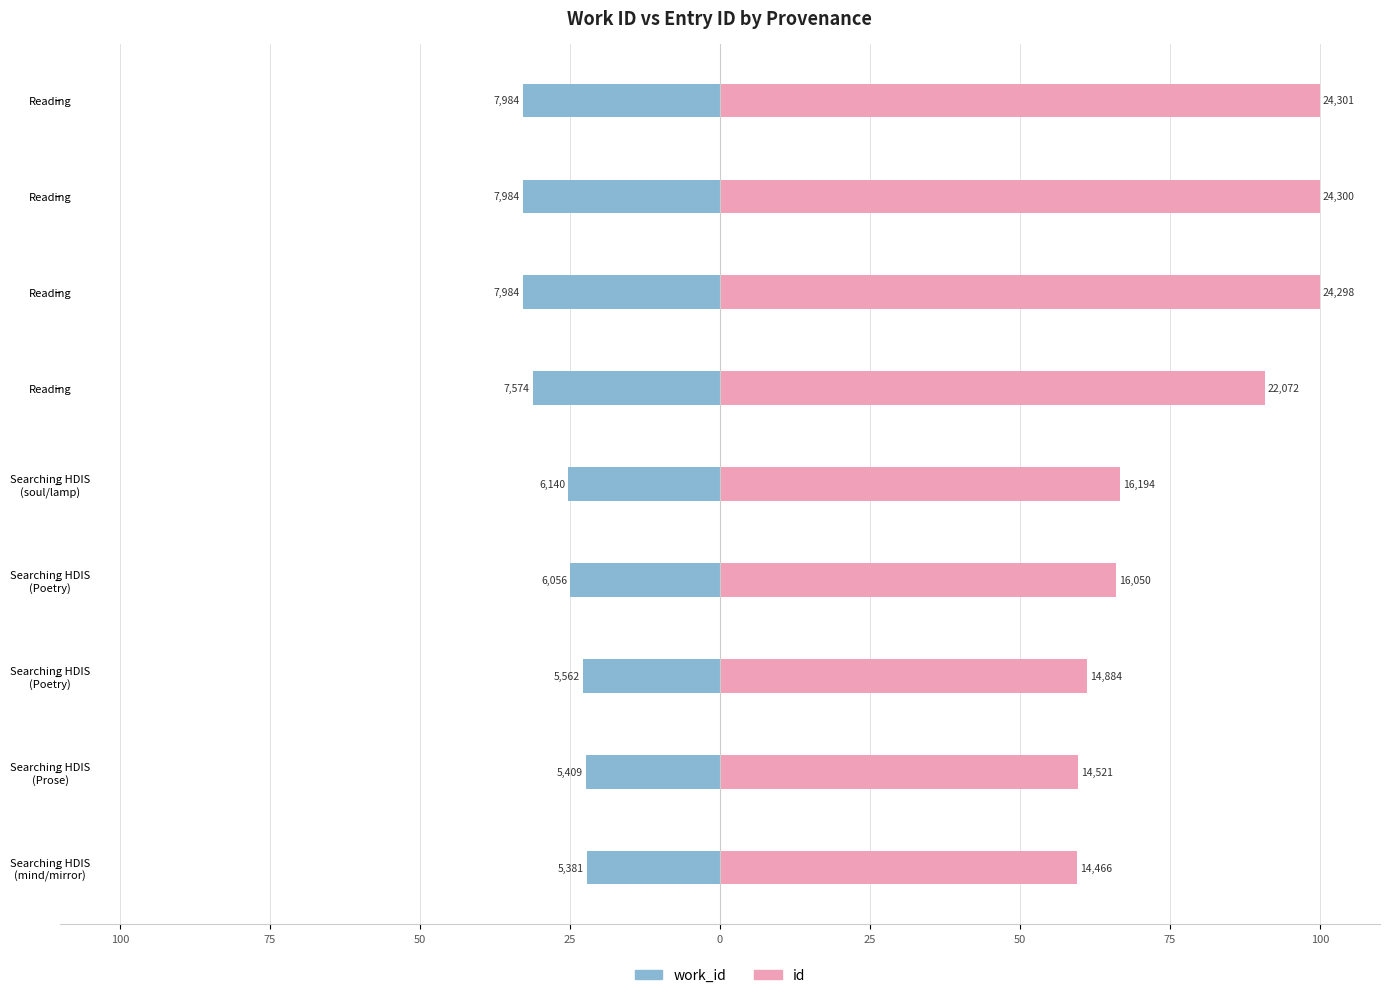

Rank the series at Searching HDIS (Poetry) from lowest to highest value.

work_id, id